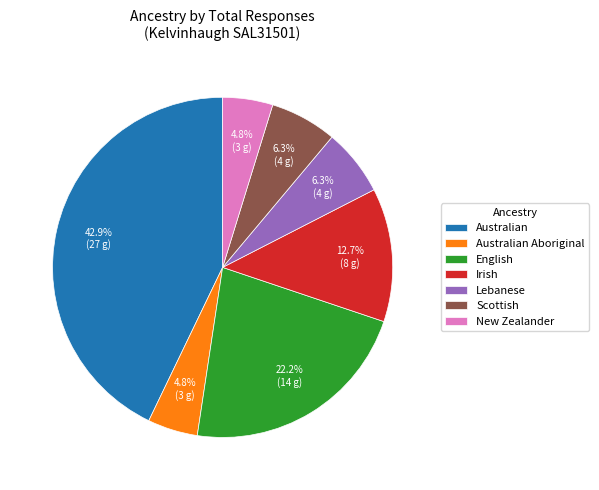

The Australian Aboriginal slice represents 19% of the pie. True or false?

False